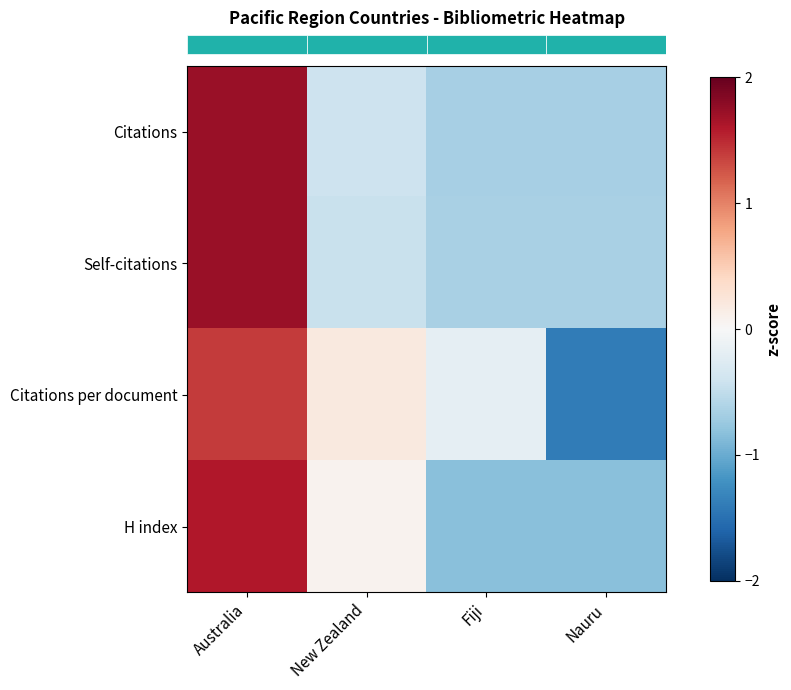

Between New Zealand and Fiji, which is larger?

New Zealand